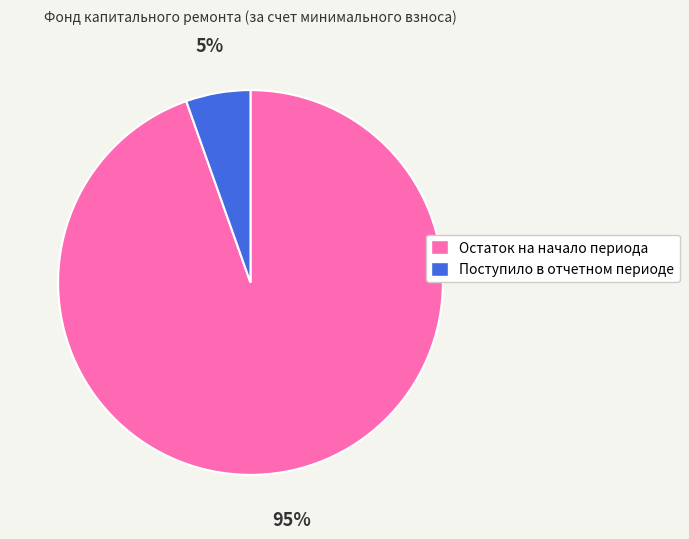

Is there any slice that represents more than half of the pie?

Yes